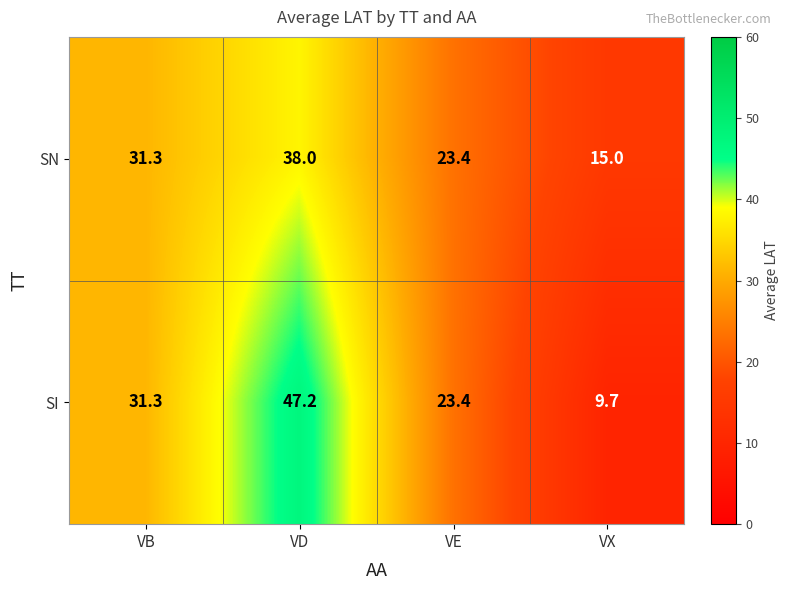

At how many categories does at least one series exceed 36?

1